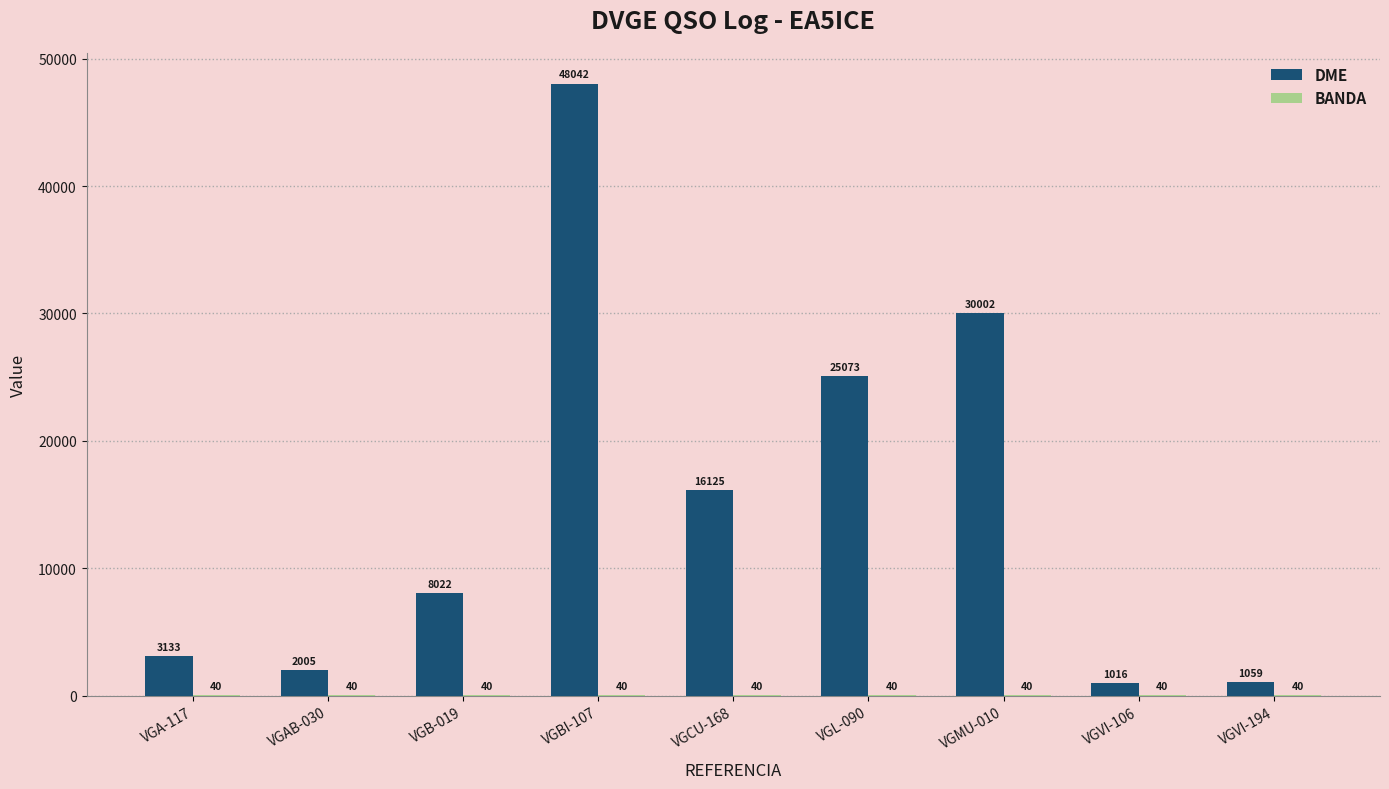

What is the average value of the DME series?

14942